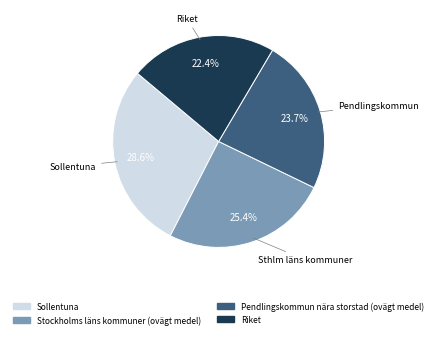

How many slices are in this pie chart?

4